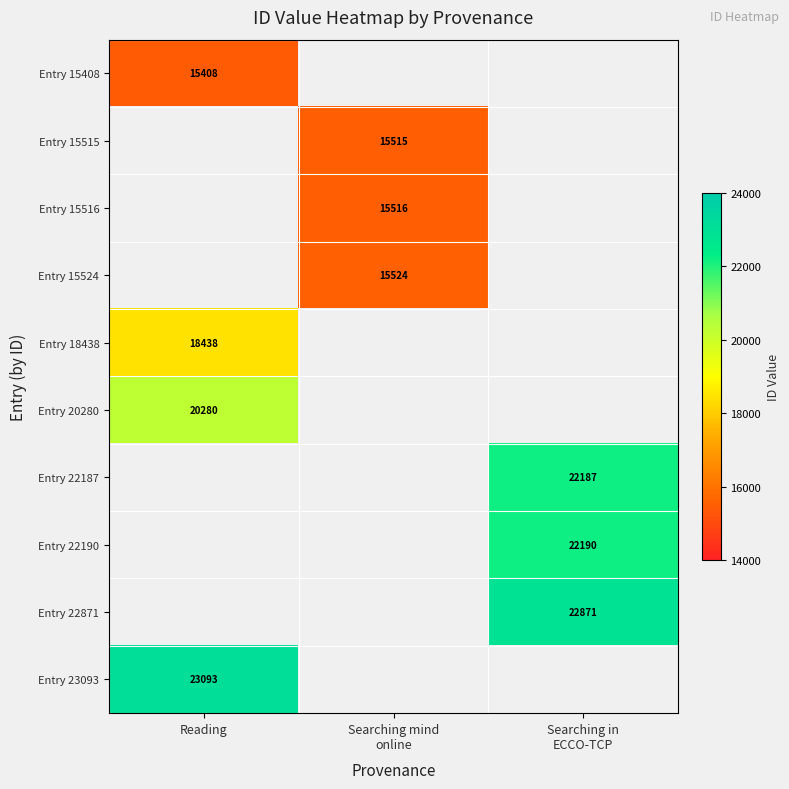

What is the total value across all series at Searching in
ECCO-TCP?

67248